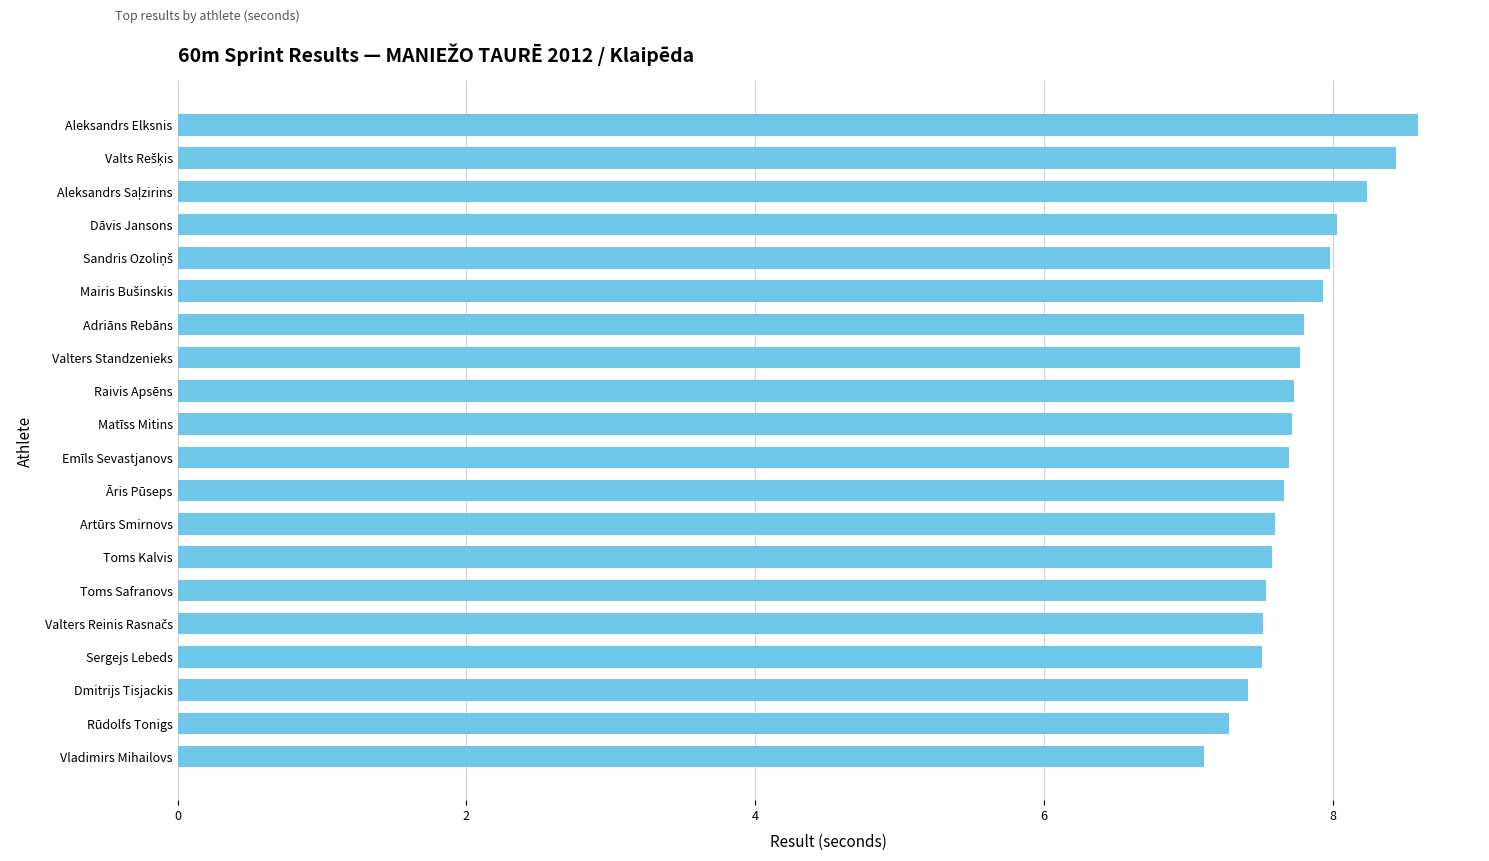

At which category does the chart reach its peak across all series?

Aleksandrs Elksnis